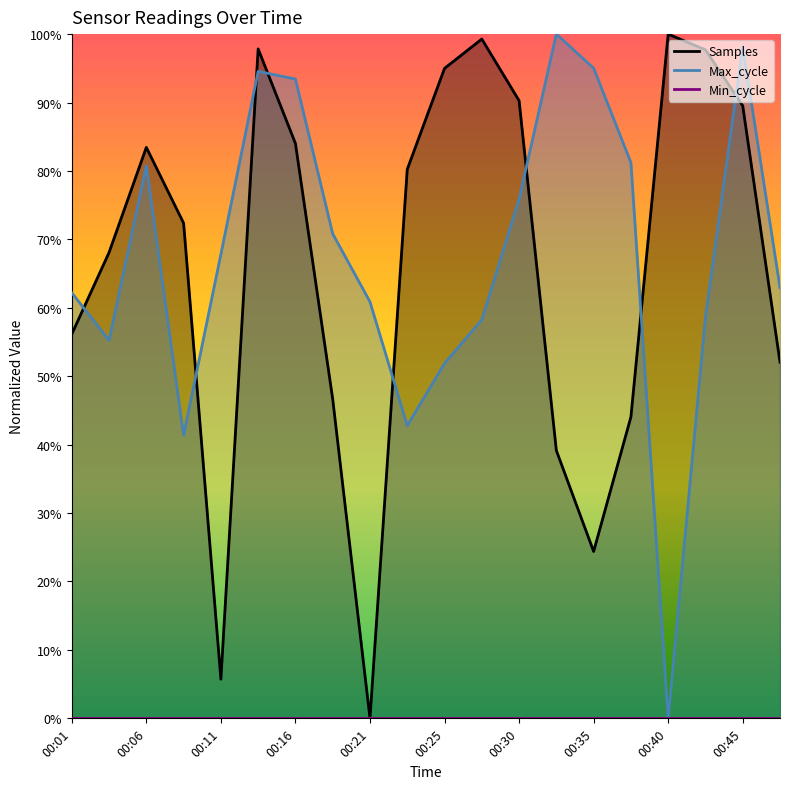

True or false: Samples has more than 2 interior local peaks.

True